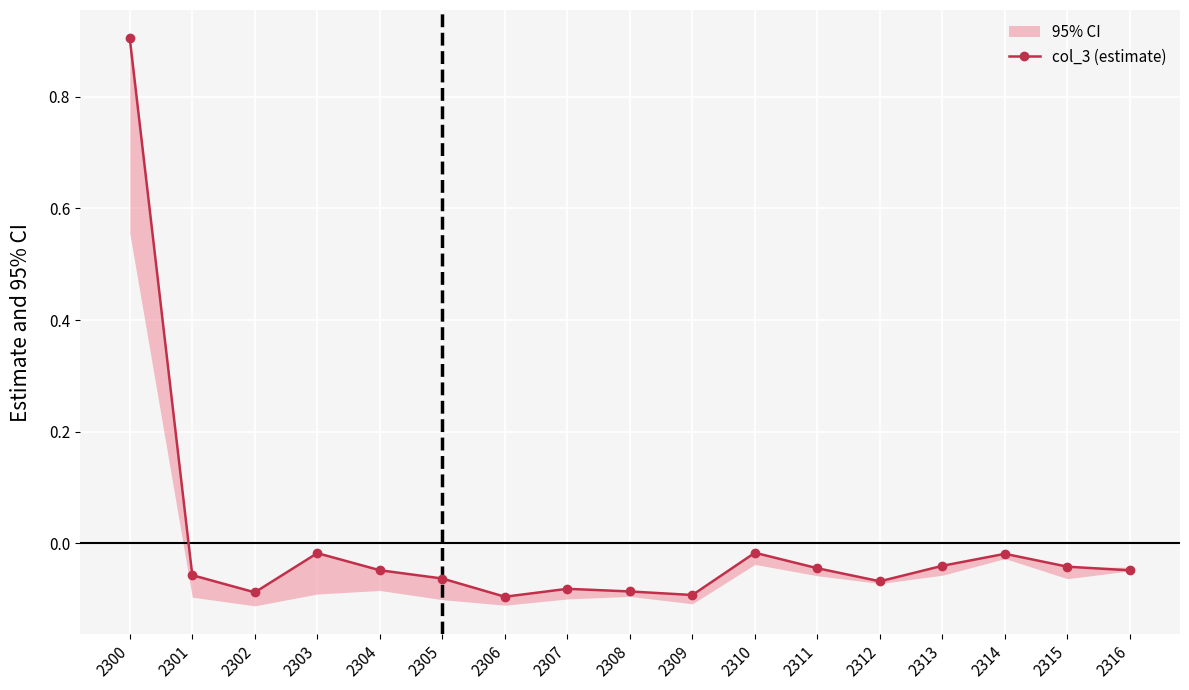

Is it true that the value at 2308 is -0.1?

False